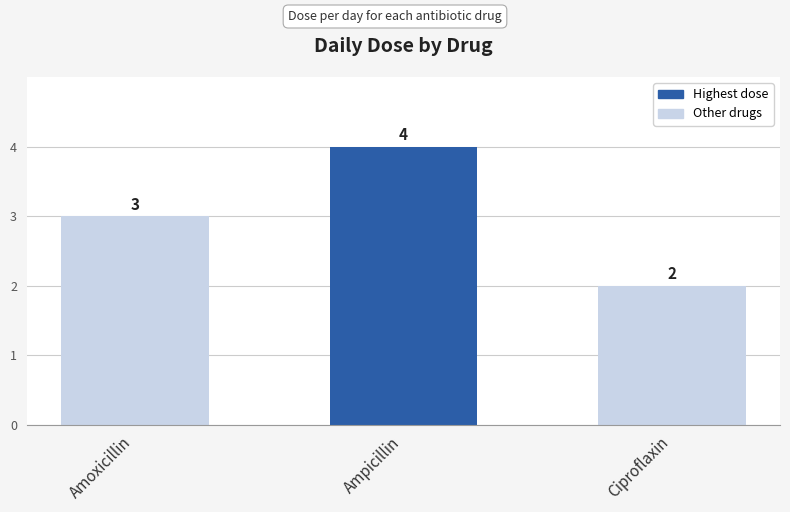

Which label corresponds to the smallest value in the chart?

Ciproflaxin